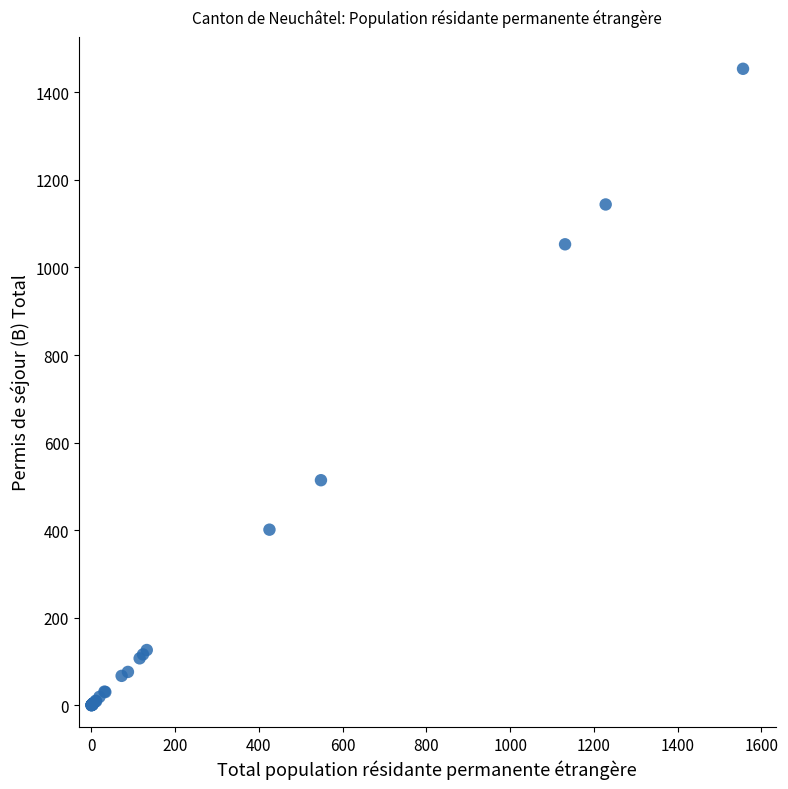

What Y value in the scatter plot is closest to 727?

514